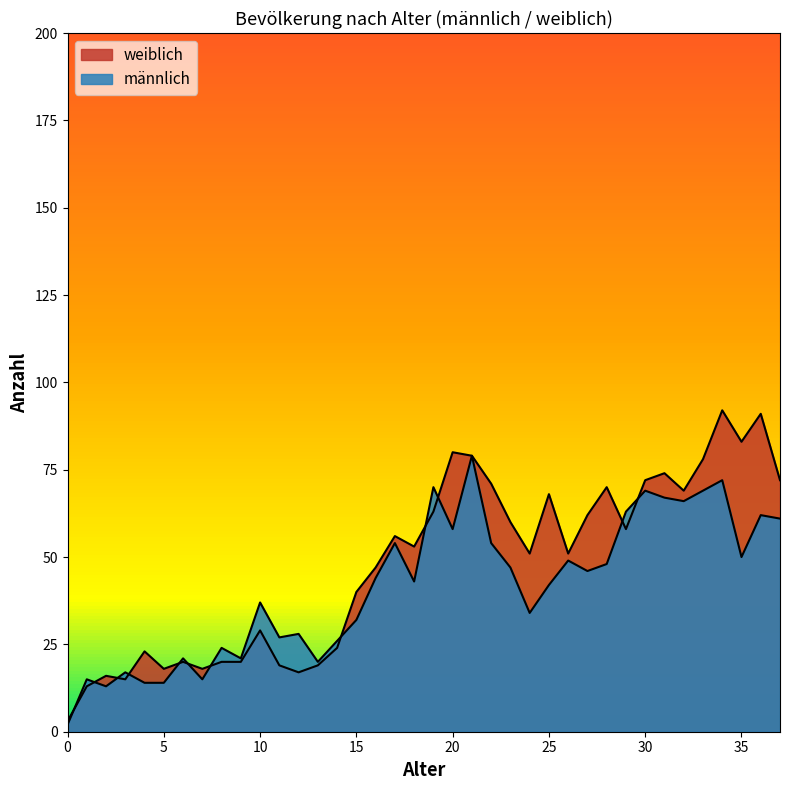

At which label is männlich closest to 40?

25